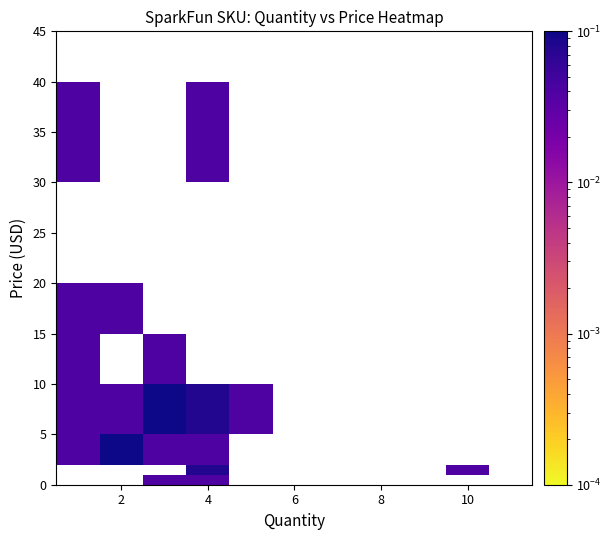

Which label corresponds to the largest value in the chart?

2